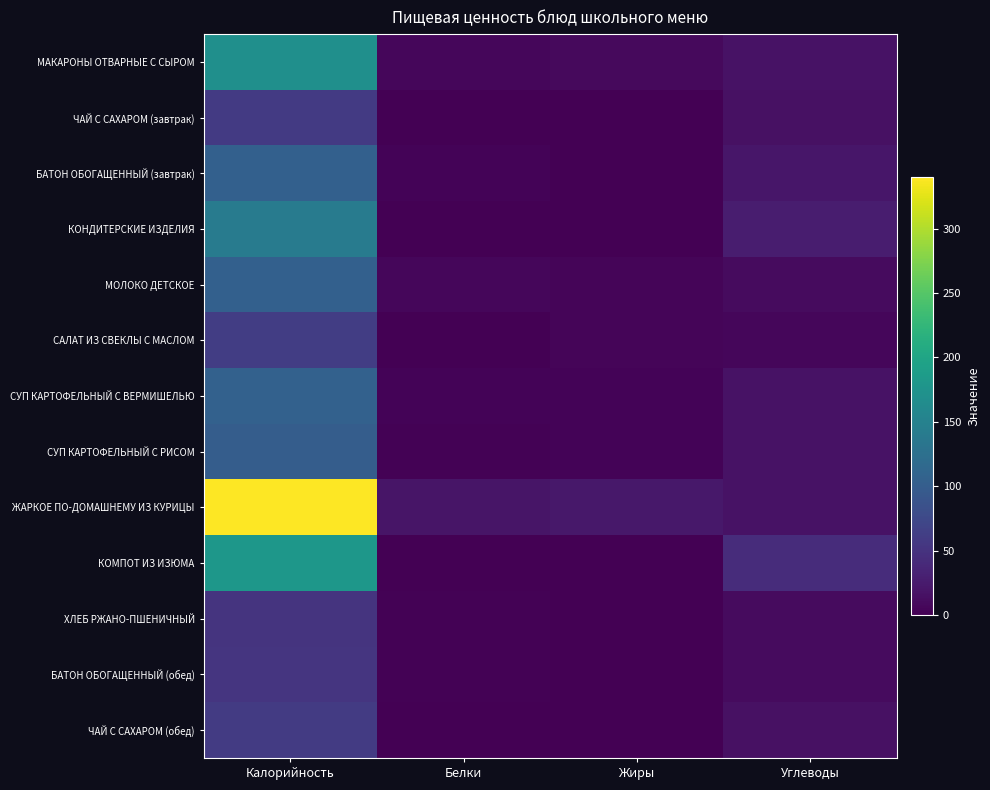

Reading left to right, transcribe all the data shown in this chart.

МАКАРОНЫ ОТВАРНЫЕ С СЫРОМ: Калорийность=169.6	Белки=6.0	Жиры=8.6	Углеводы=16.8
ЧАЙ С САХАРОМ (завтрак): Калорийность=58.3	Белки=0.1	Жиры=0.0	Углеводы=14.8
БАТОН ОБОГАЩЕННЫЙ (завтрак): Калорийность=104.8	Белки=3.0	Жиры=1.2	Углеводы=20.5
КОНДИТЕРСКИЕ ИЗДЕЛИЯ: Калорийность=141.3	Белки=1.1	Жиры=1.3	Углеводы=26.6
МОЛОКО ДЕТСКОЕ: Калорийность=104.8	Белки=5.6	Жиры=4.9	Углеводы=9.3
САЛАТ ИЗ СВЕКЛЫ С МАСЛОМ: Калорийность=62.0	Белки=0.9	Жиры=4.0	Углеводы=5.8
СУП КАРТОФЕЛЬНЫЙ С ВЕРМИШЕЛЬЮ: Калорийность=105.5	Белки=2.8	Жиры=3.3	Углеводы=16.2
СУП КАРТОФЕЛЬНЫЙ С РИСОМ: Калорийность=100.9	Белки=2.5	Жиры=2.8	Углеводы=16.5
ЖАРКОЕ ПО-ДОМАШНЕМУ ИЗ КУРИЦЫ: Калорийность=340.0	Белки=18.8	Жиры=22.1	Углеводы=16.6
КОМПОТ ИЗ ИЗЮМА: Калорийность=180.1	Белки=0.7	Жиры=0.2	Углеводы=43.8
ХЛЕБ РЖАНО-ПШЕНИЧНЫЙ: Калорийность=51.0	Белки=1.7	Жиры=0.2	Углеводы=10.6
БАТОН ОБОГАЩЕННЫЙ (обед): Калорийность=52.4	Белки=1.5	Жиры=0.6	Углеводы=10.3
ЧАЙ С САХАРОМ (обед): Калорийность=59.3	Белки=0.1	Жиры=0.0	Углеводы=14.8